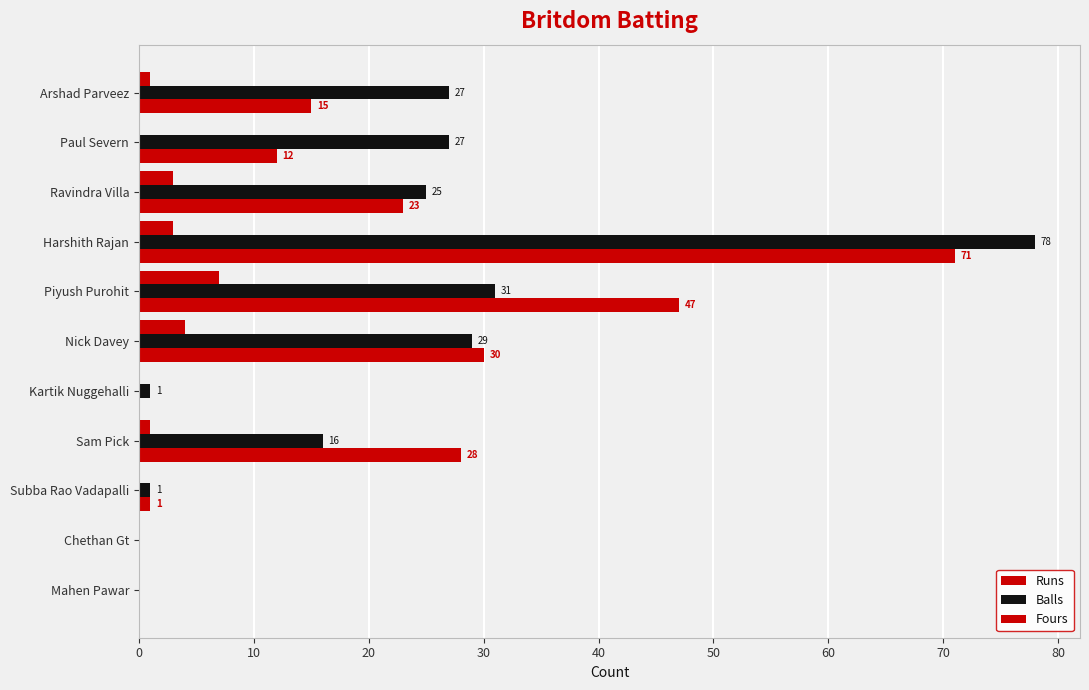

What is the average value of the Balls series?

21